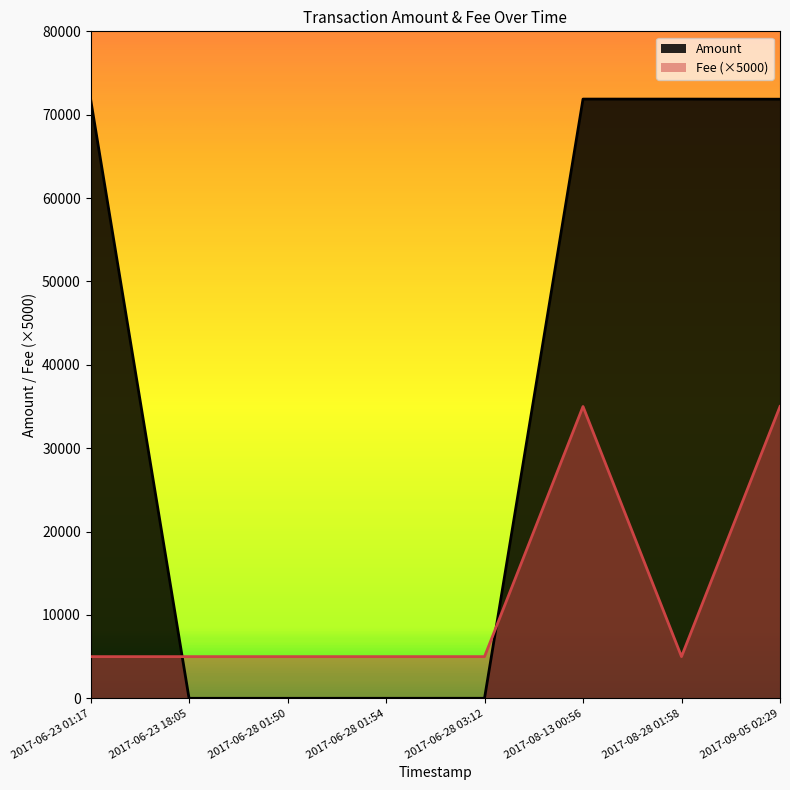

At which category does the chart reach its minimum across all series?

2017-06-23 18:05